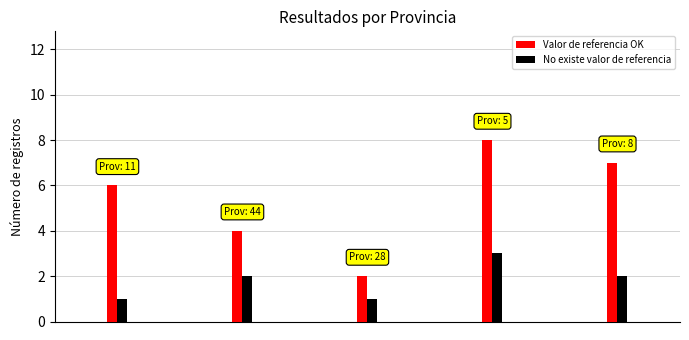

Count the number of categories in the chart.

5